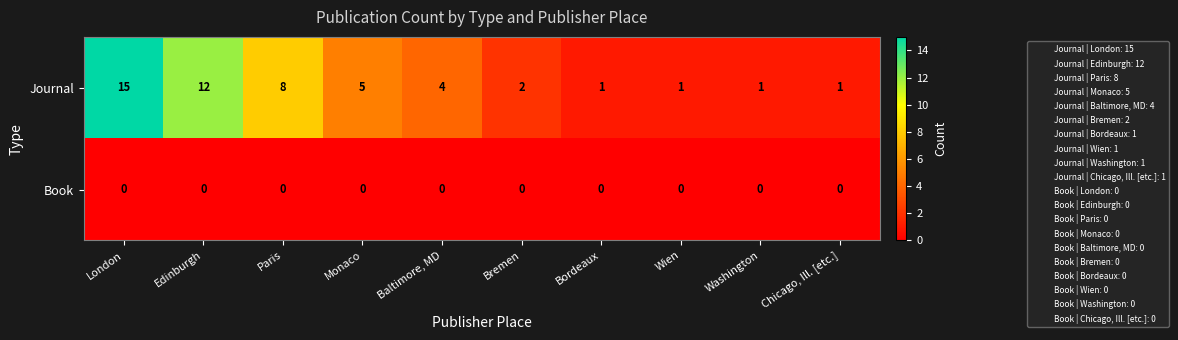

How many categories are shown in the chart?

10